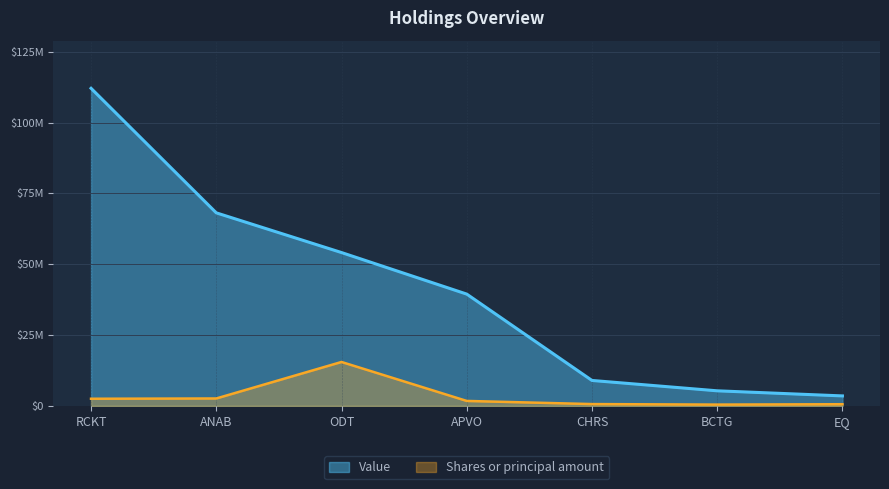

True or false: Value and Shares or principal amount cross at least once.

False